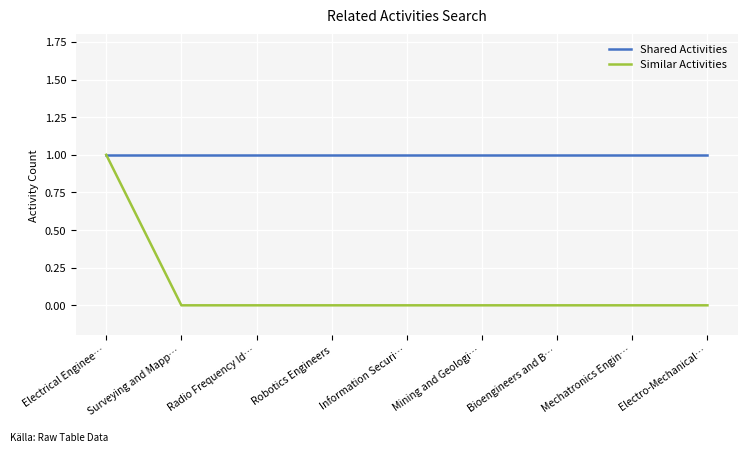

What is the sum of all Shared Activities values?

9